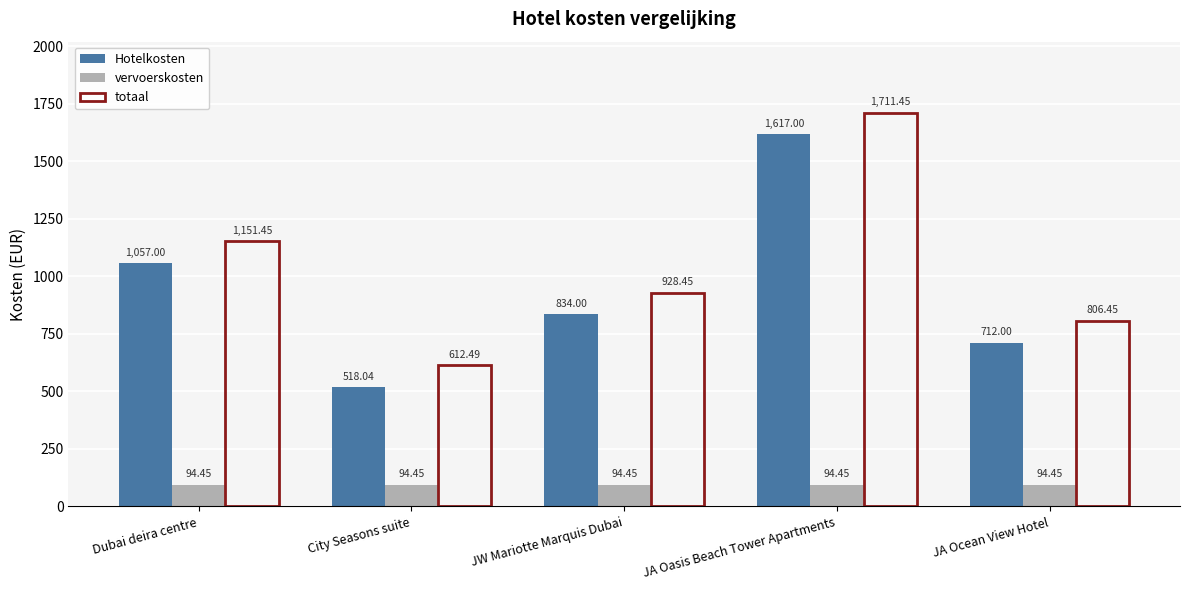

At which category is the sum across all series the highest?

JA Oasis Beach Tower Apartments